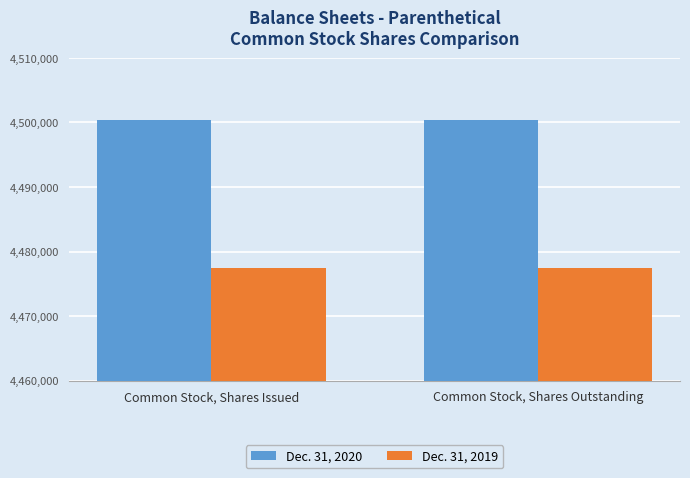

True or false: Dec. 31, 2019 has a value of 4477418 at Common Stock, Shares Outstanding.

True